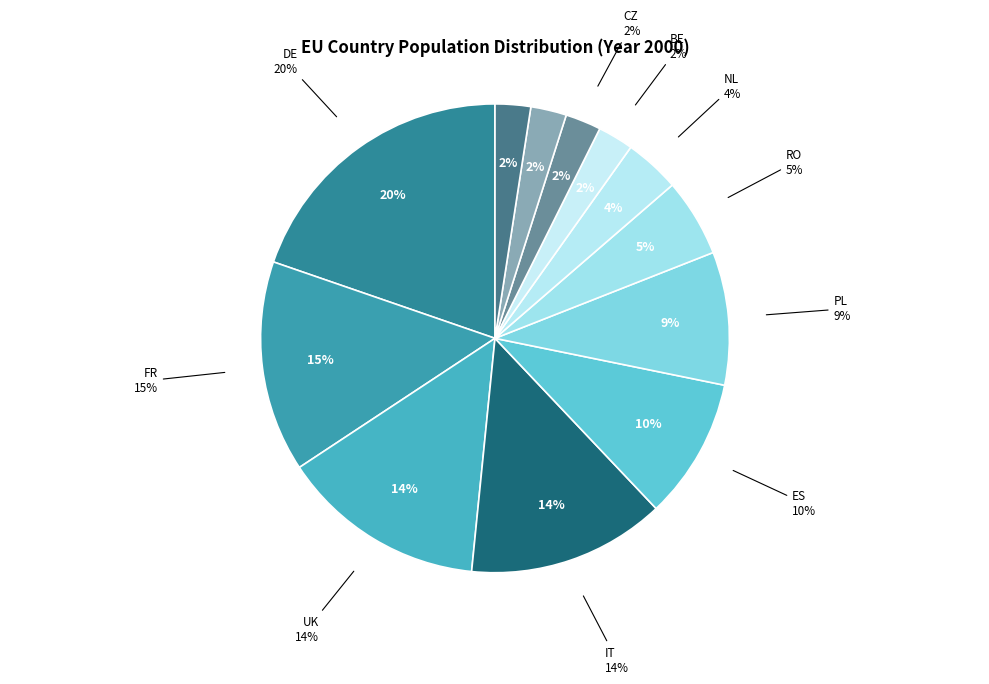

What percentage is the CZ slice, to the nearest percent?

2%